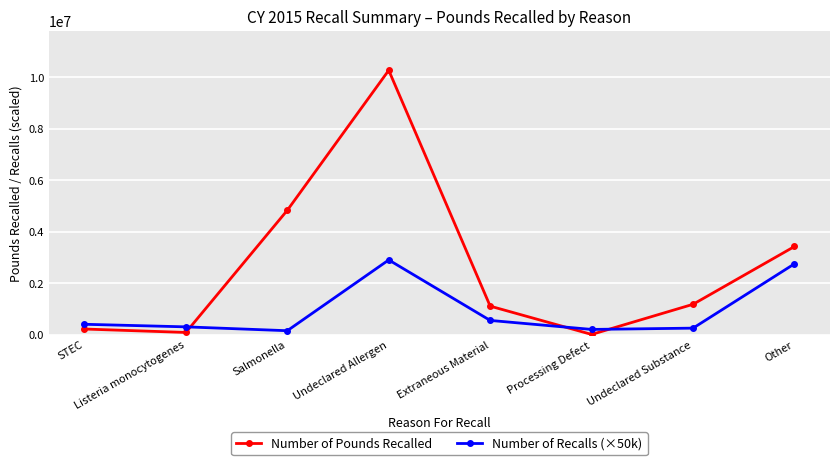

Which series has the widest spread of values?

Number of Pounds Recalled